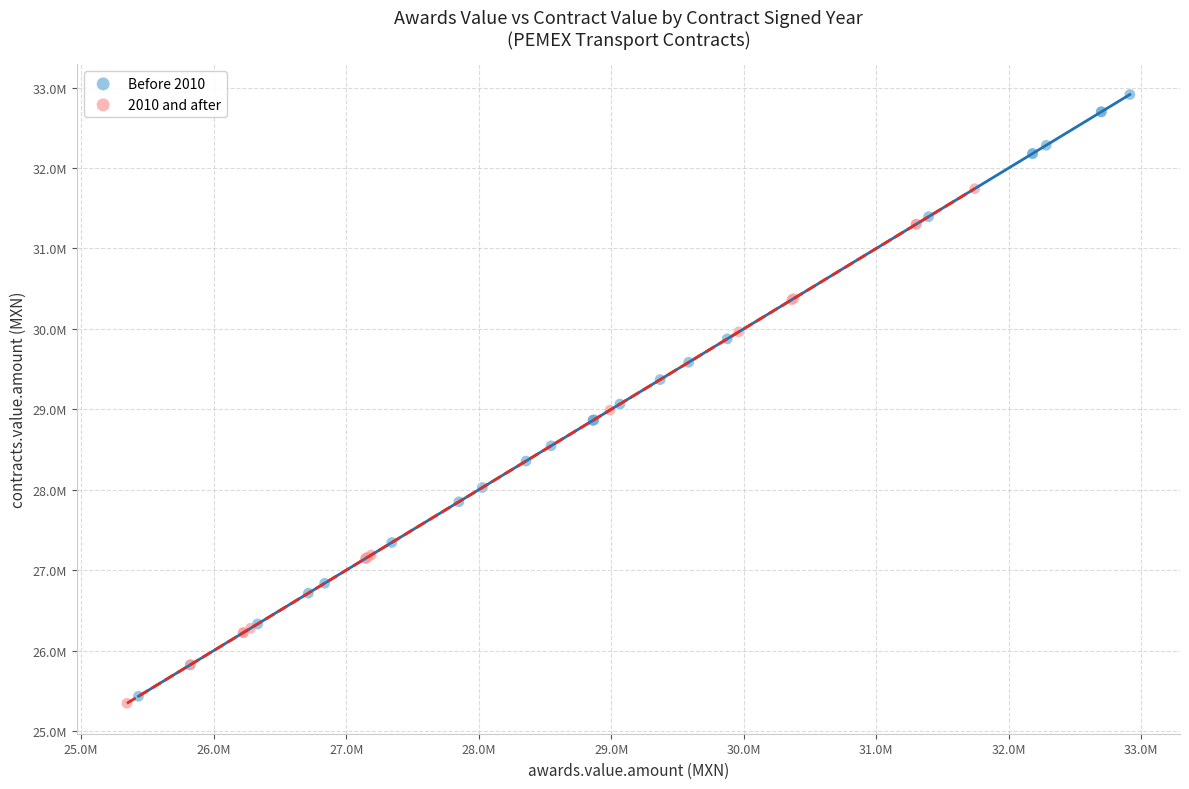

Which series has the widest spread of Y values?

Before 2010